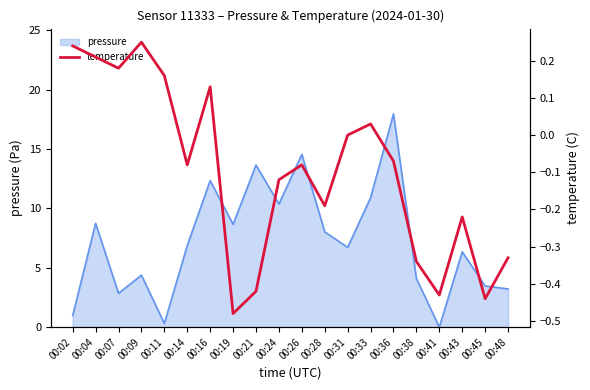

At which label does pressure reach its peak?

00:36